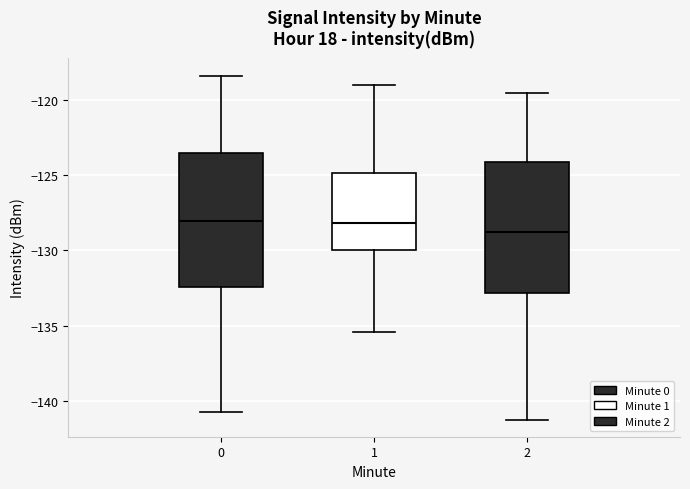

Reading left to right, transcribe this box plot: for each box, give where its median line is, the range the box spans, and where its two whiskers end, as read against the y-axis. The values are not printed on the chart, so give them approximately, as read against the axis.

0: median -128.0, box -132.5 to -123.5, whiskers -140.5 to -118.5
1: median -128.0, box -130.0 to -125.0, whiskers -135.5 to -119.0
2: median -129.0, box -133.0 to -124.0, whiskers -141.0 to -119.5